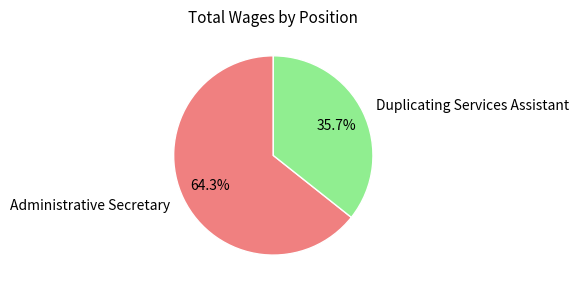

True or false: Duplicating Services Assistant accounts for 36% of the total.

True